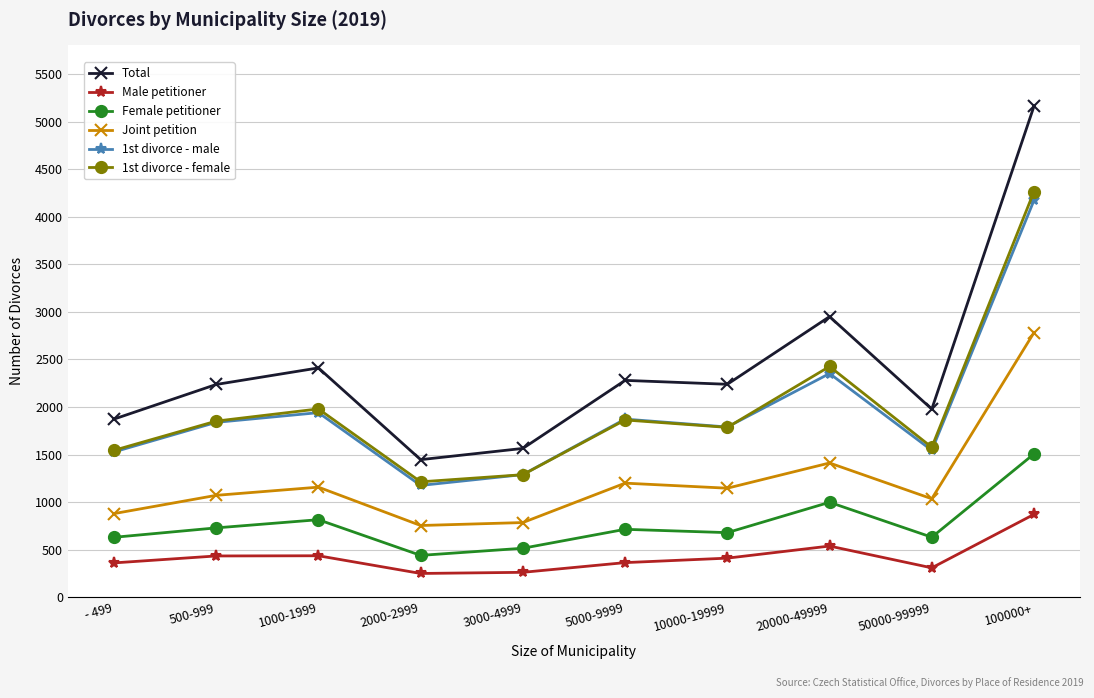

True or false: Female petitioner has a value of 999 at 20000-49999.

True